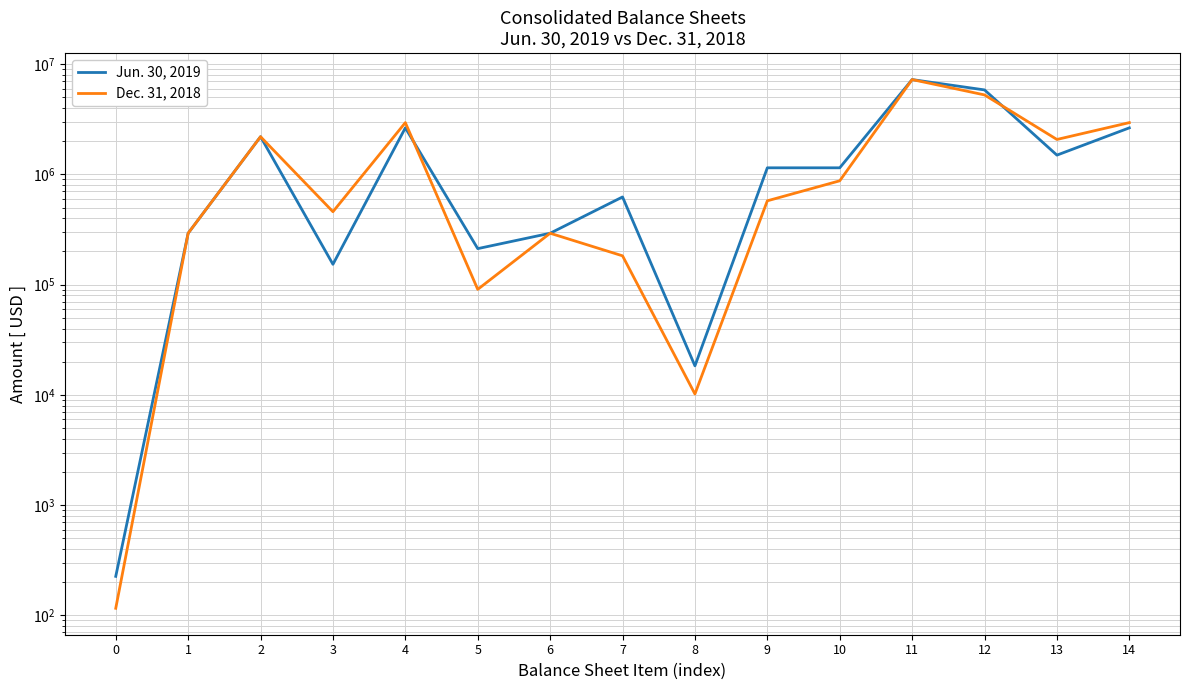

List the labels in order of Jun. 30, 2019 value, largest first.

11, 12, 4, 14, 2, 13, 9, 10, 7, 1, 6, 5, 3, 8, 0